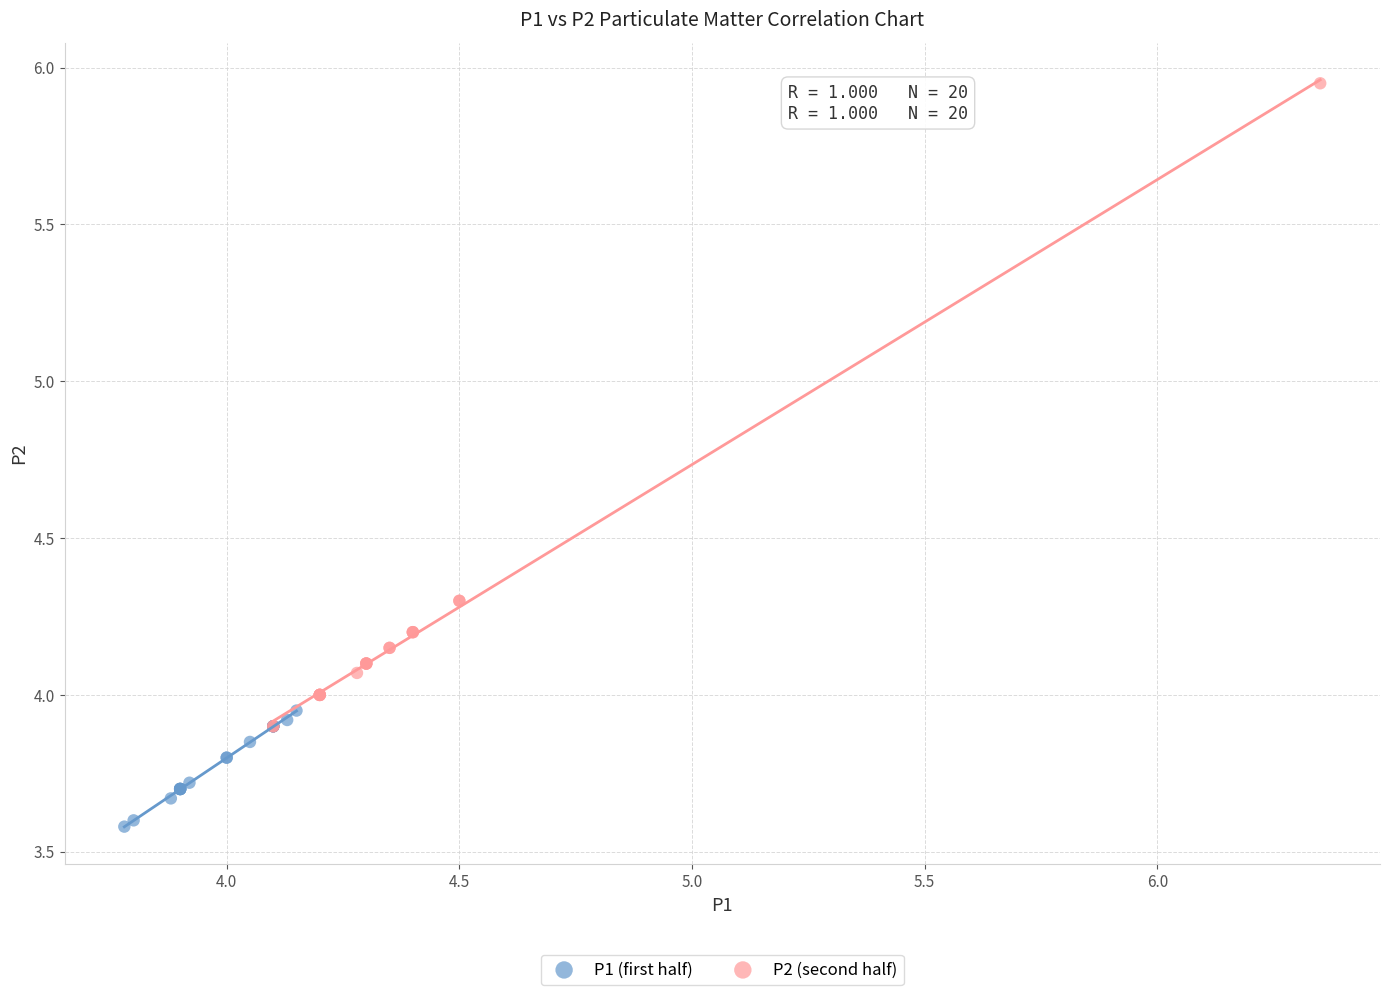

What are all the series names shown in the legend?

P1 (first half), P2 (second half)